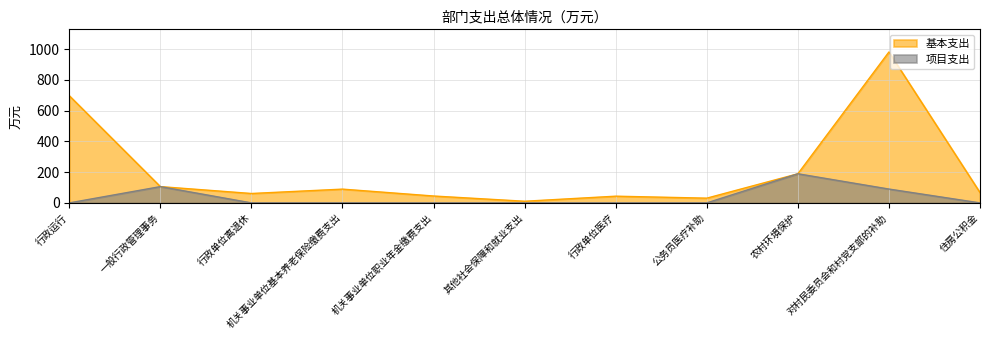

Read the 项目支出 value at 一般行政管理事务.

105.9